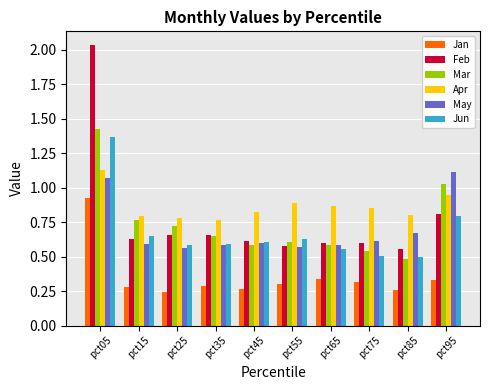

How many bars are there in each group?

6